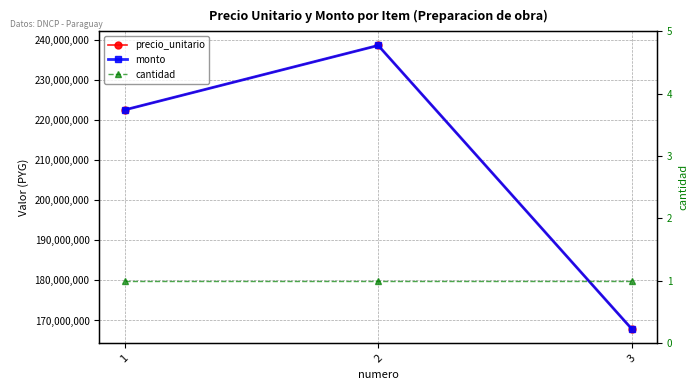

Reading left to right, transcribe all the data shown in this chart.

precio_unitario: 1=222515745	2=238599089	3=167862512
monto: 1=222515745	2=238599089	3=167862512
cantidad: 1=1	2=1	3=1